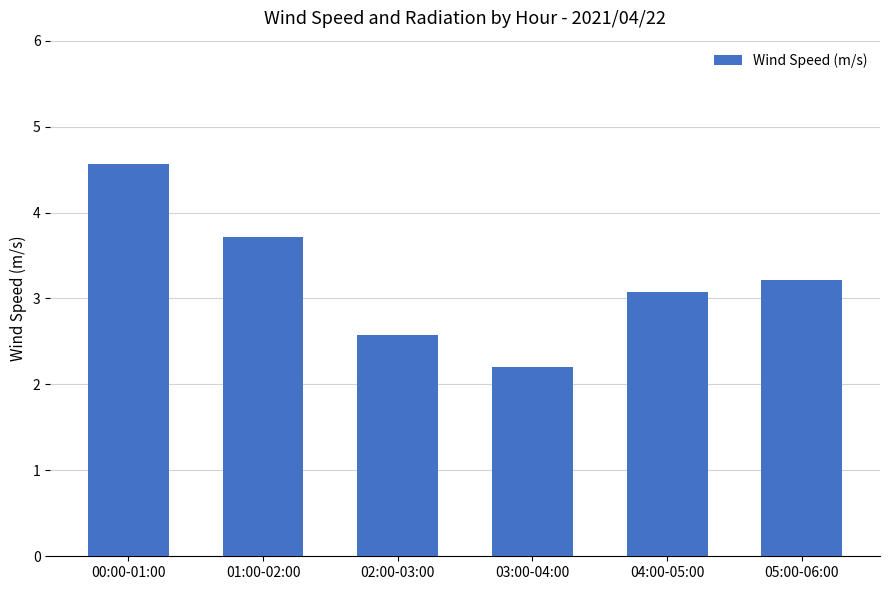

Are the bars grouped side by side (vs. stacked)?

No